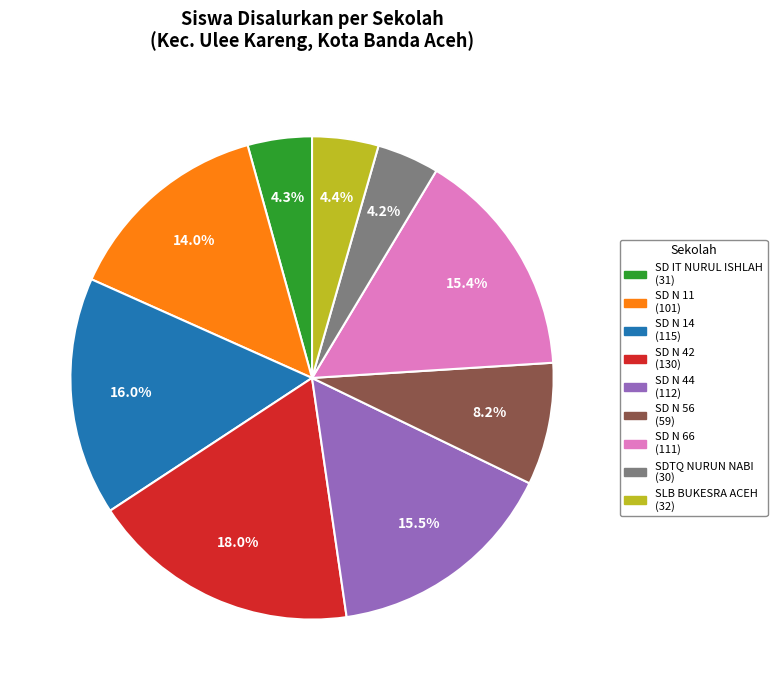

Is there any slice that represents more than half of the pie?

No